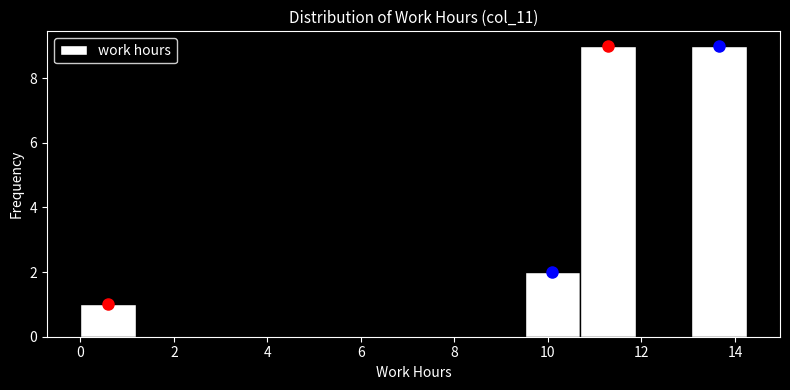

Reading left to right, transcribe this chart: for each bar, give the range it covers on the x-axis and its height. Neither the bar edges nor the heights are printed on the chart, so give them approximately, as read against the axes.

0.0 to 1.2: 1
1.2 to 2.4: 0
2.4 to 3.6: 0
3.6 to 4.8: 0
4.8 to 6.0: 0
6.0 to 7.2: 0
7.2 to 8.4: 0
8.4 to 9.6: 0
9.6 to 10.6: 2
10.6 to 11.8: 9
11.8 to 13.0: 0
13.0 to 14.2: 9